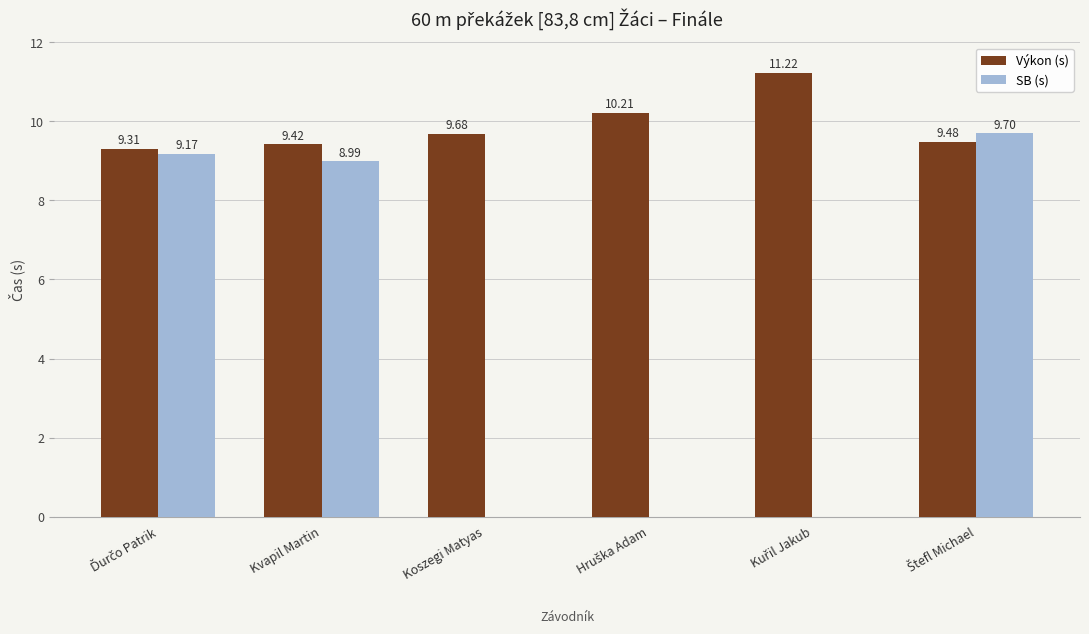

Which series has the largest total across all categories?

Výkon (s)